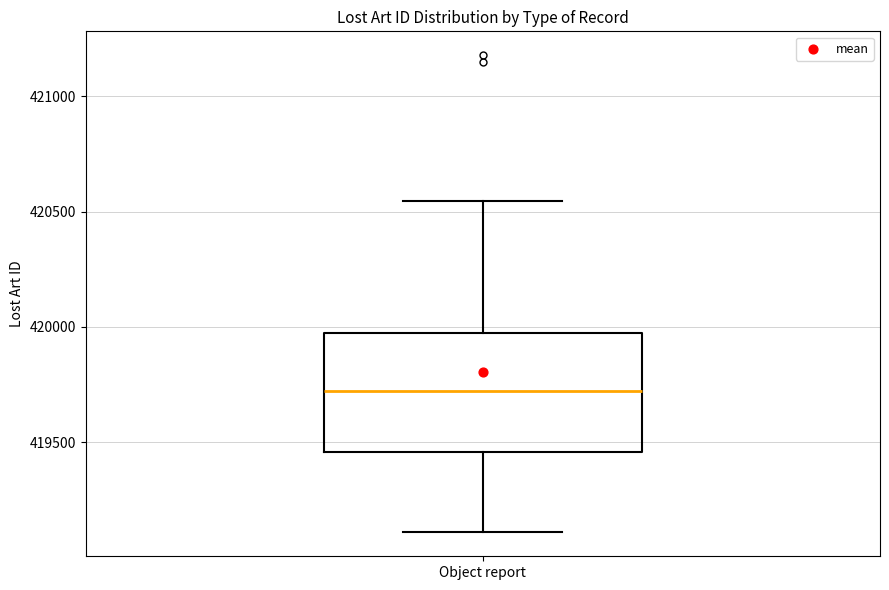

Where is the upper edge of the box for Object report on the y-axis? The values are not printed on the chart, so give them approximately, as read against the axis.

419950